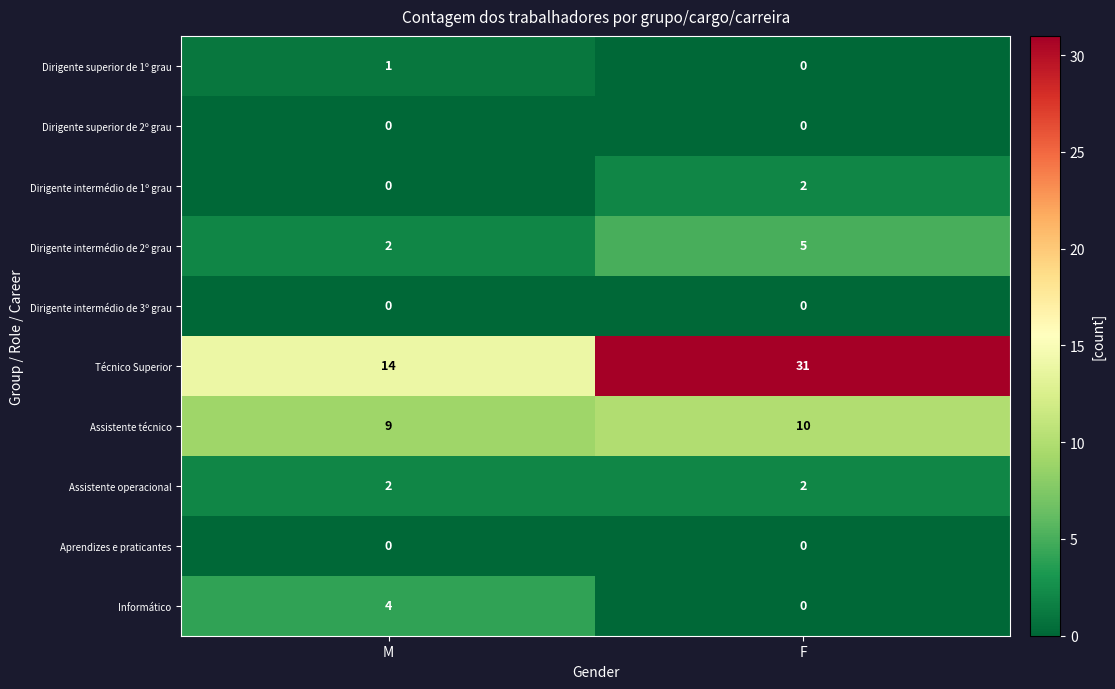

At which label does Assistente técnico reach its peak?

F